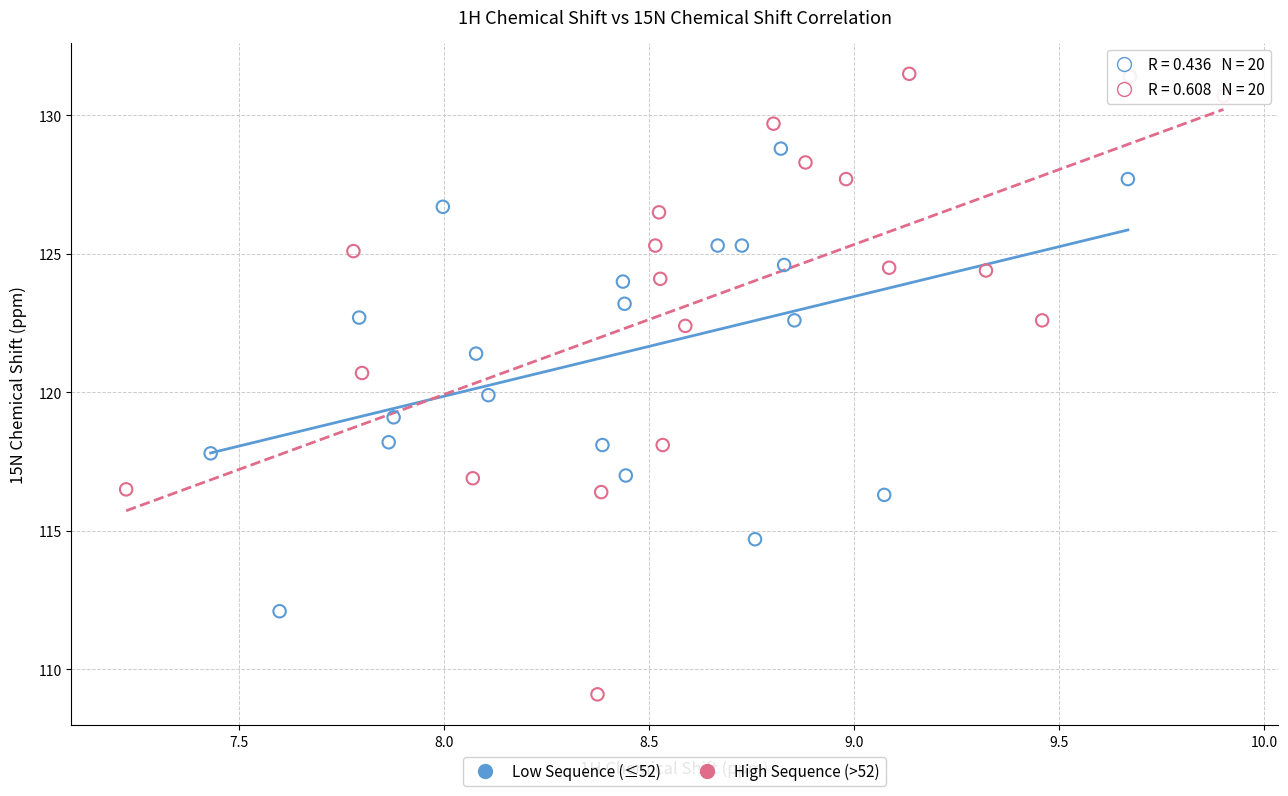

Which series contains the highest Y value?

High Sequence (>52)